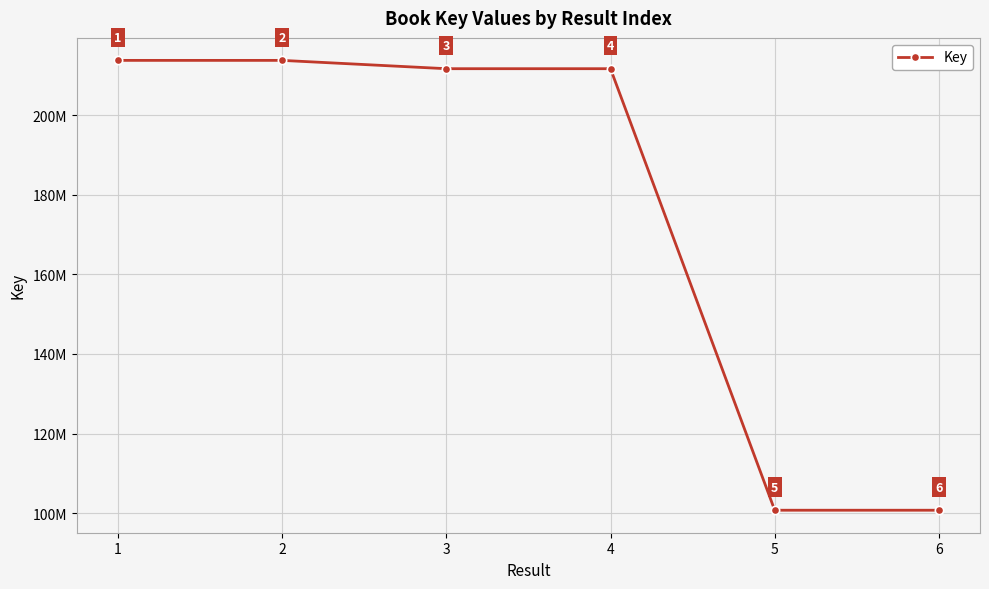

How many values exceed 211676742?

2